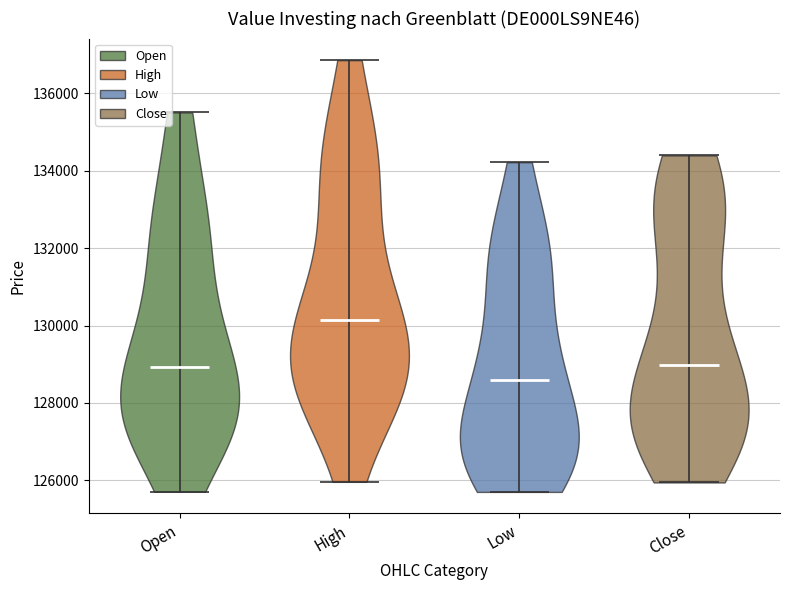

Which violin has the lowest median line?

Low